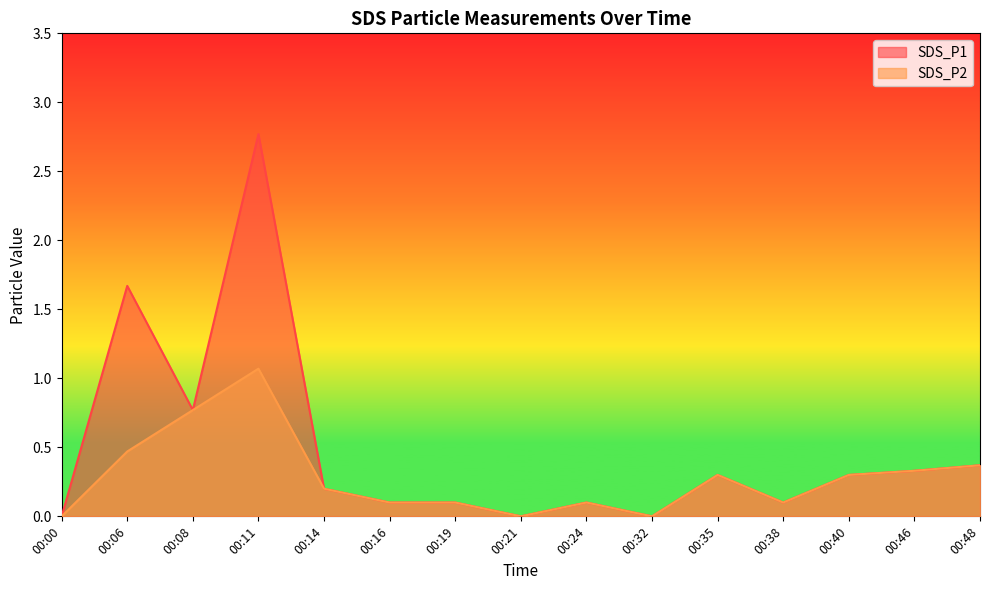

The value of SDS_P2 at 00:19 is 0.1. True or false?

True